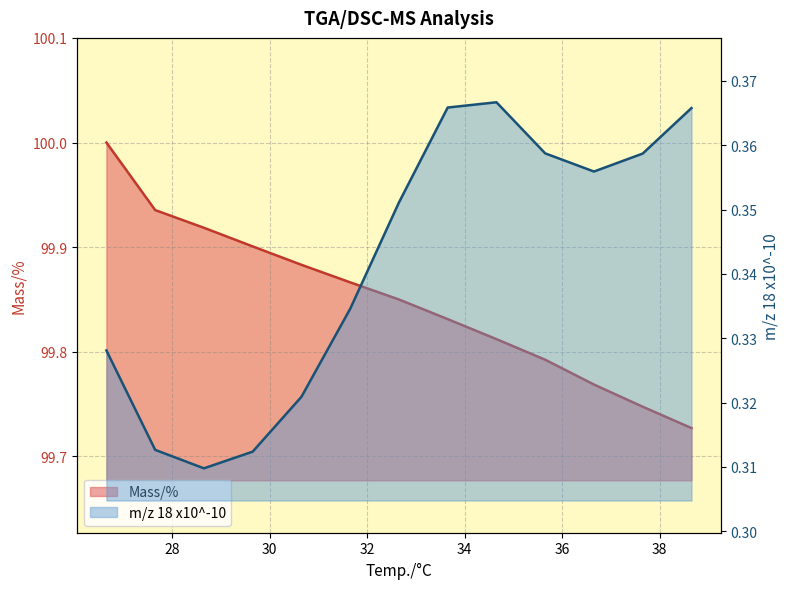

True or false: m/z 18 x10^-10 and Mass/% intersect in this chart.

False